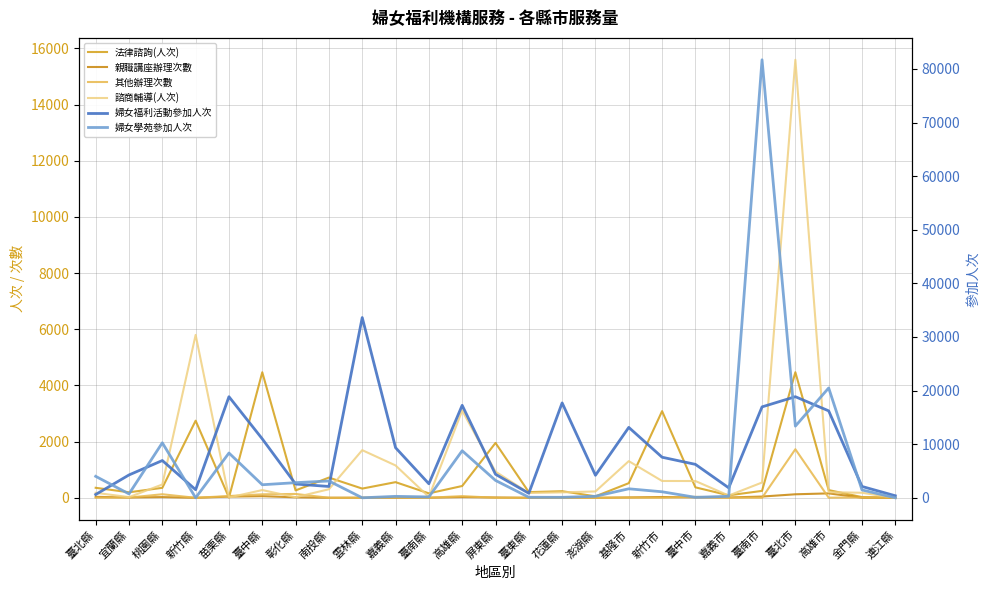

Is the value of 法律諮詢(人次) at 金門縣 greater than the value of 婦女福利活動參加人次 at 桃園縣?

No